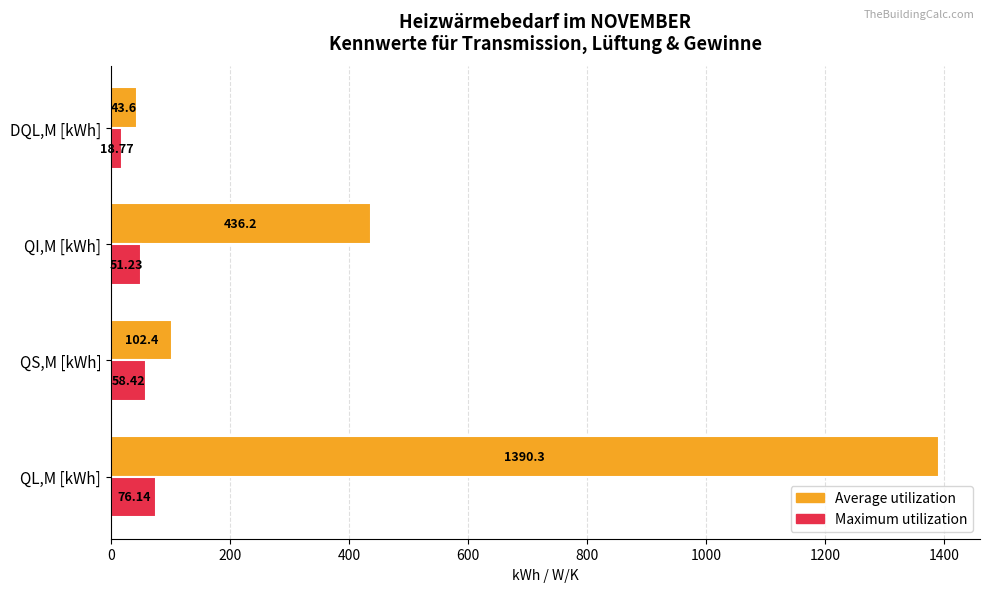

Rank the series by their maximum value, from lowest to highest.

Maximum utilization, Average utilization